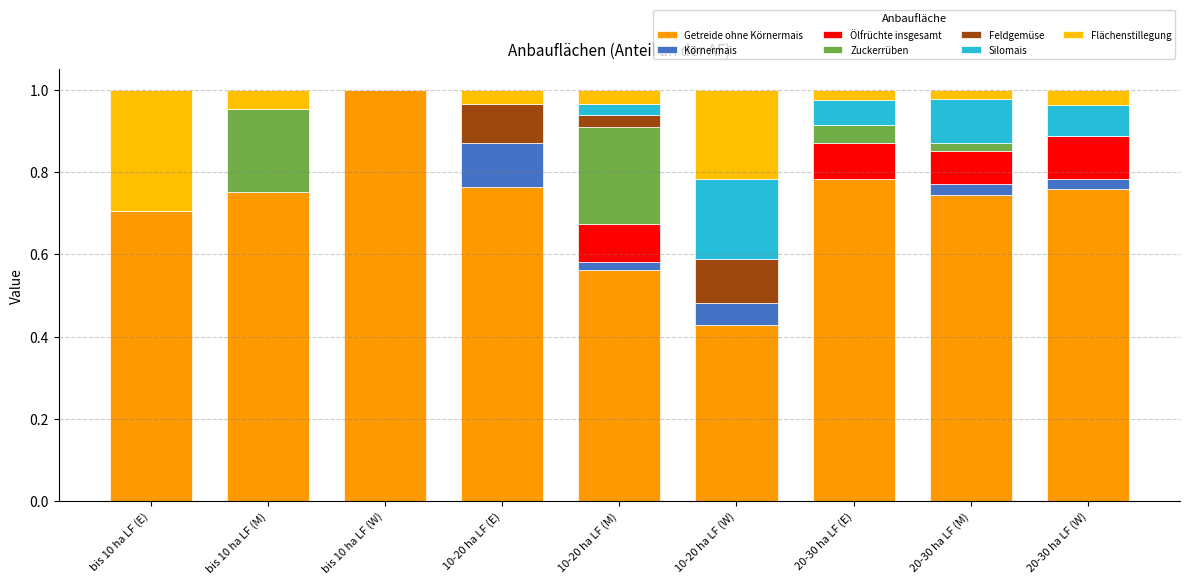

How many categories are shown in the chart?

9